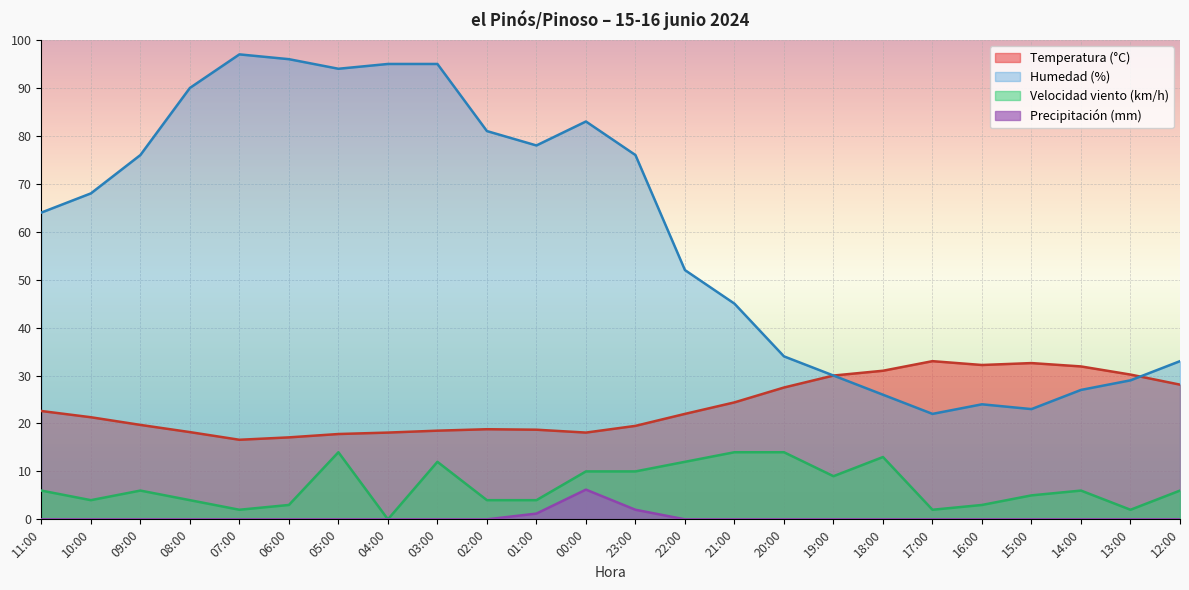

At 16:00, list the series in order from smallest to largest.

Precipitación (mm), Velocidad viento (km/h), Humedad (%), Temperatura (°C)